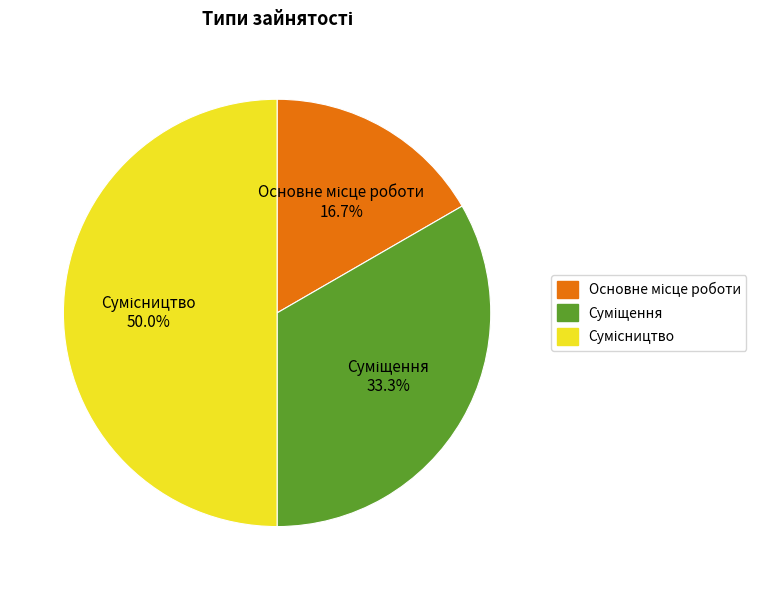

Is Сумісництво the majority of the pie?

No